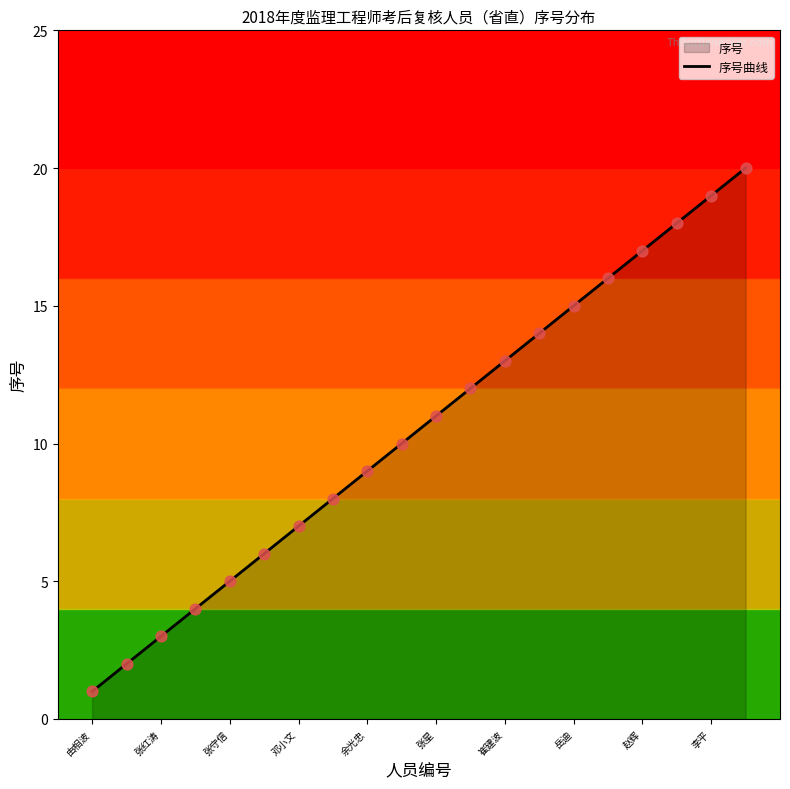

Between 张红涛 and 余光忠, which is larger?

余光忠